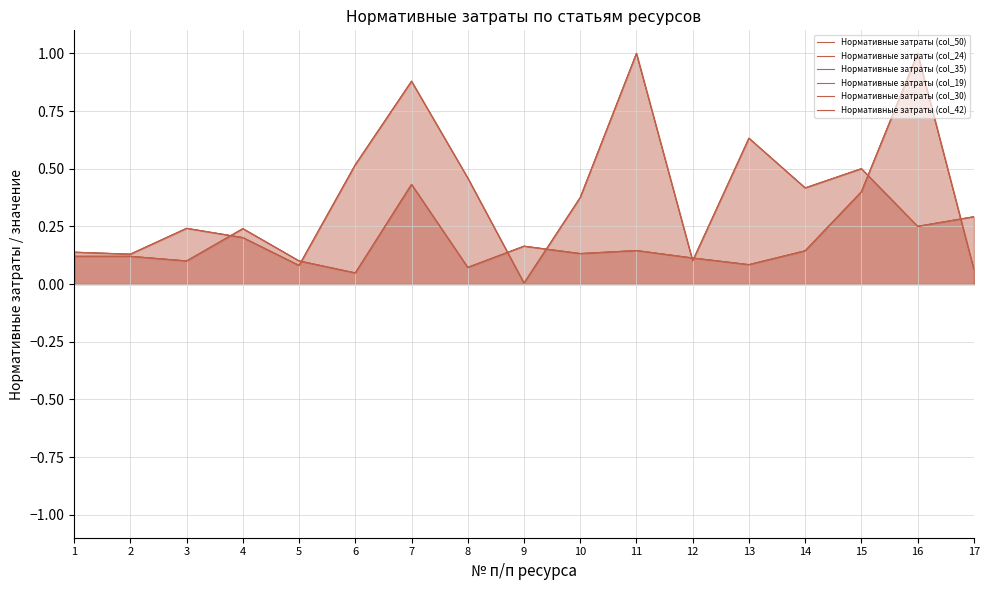

At how many categories does at least one series exceed 0?

17